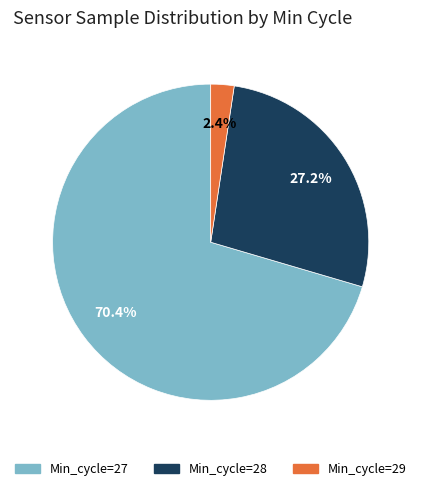

Is there a majority slice in this chart?

Yes